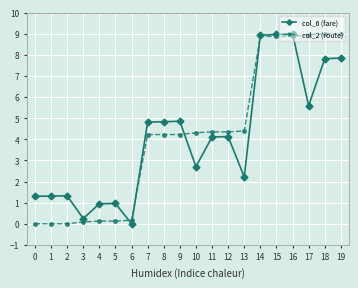

What is the difference between the col_6 (fare) values at 12 and 13?

1.9